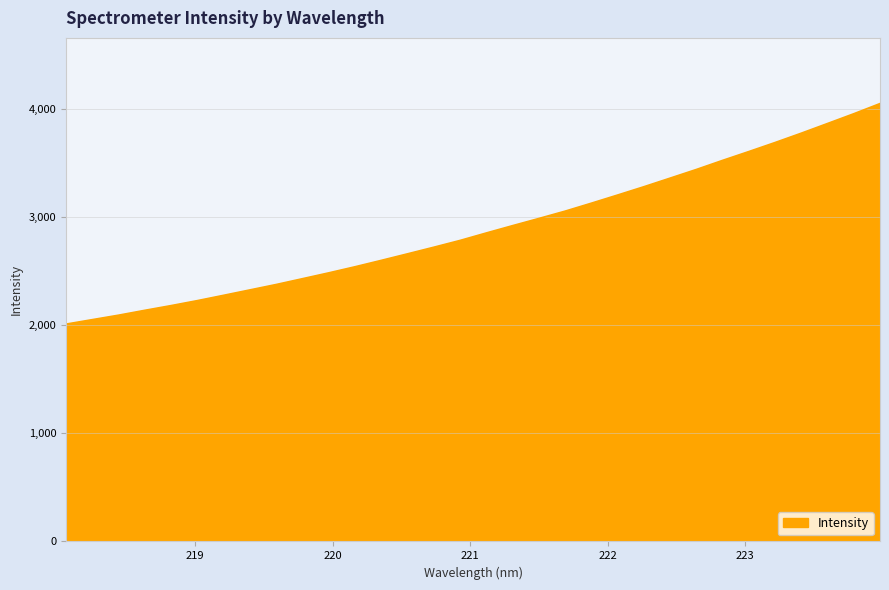

What is the difference between the maximum and minimum values?

2039.1